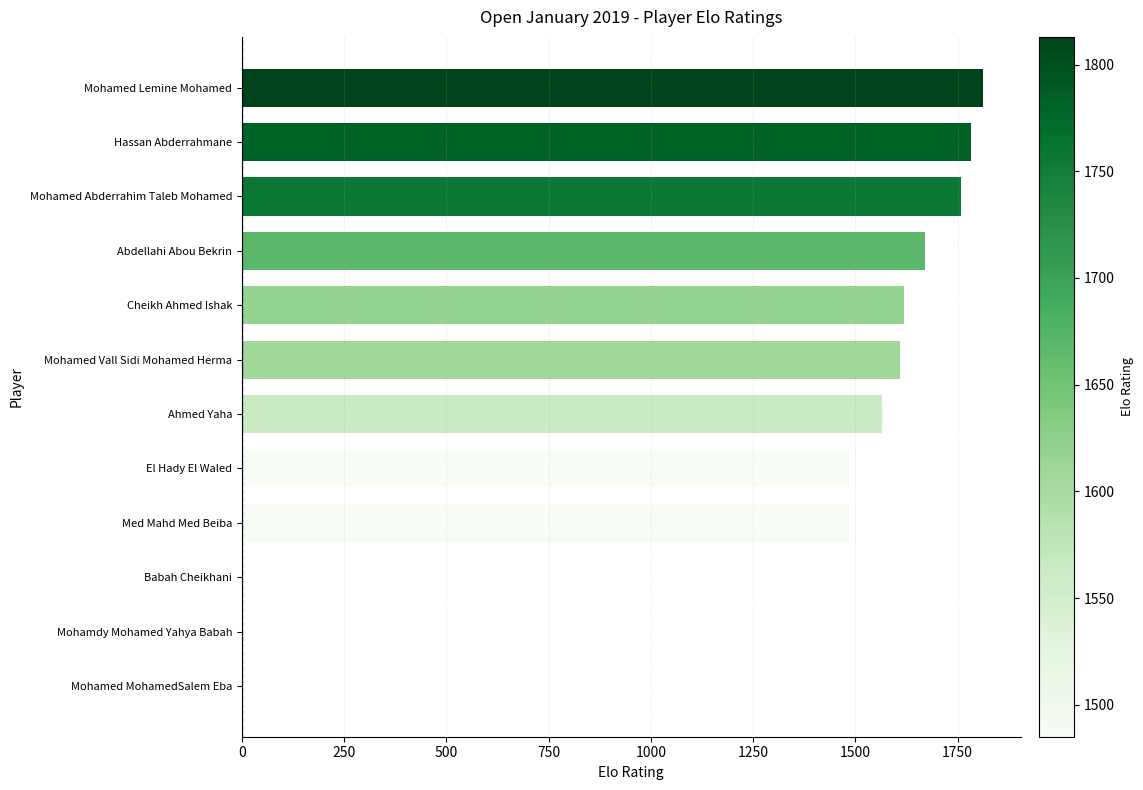

Is it true that the value at El Hady El Waled is 465?

False